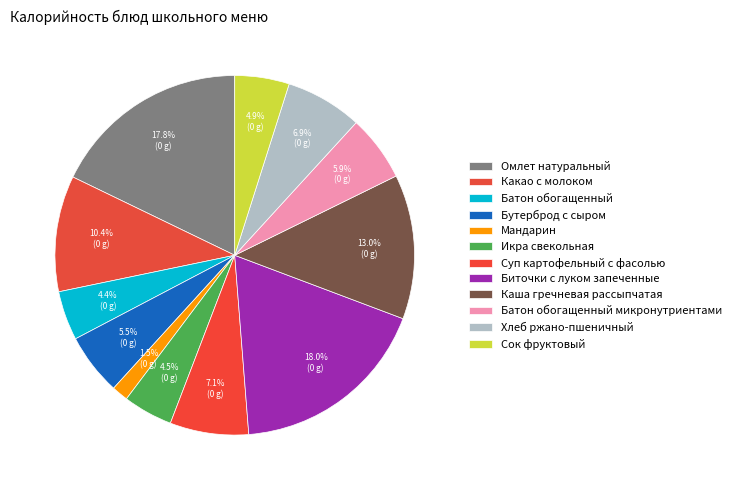

How many segments does this pie chart have?

12